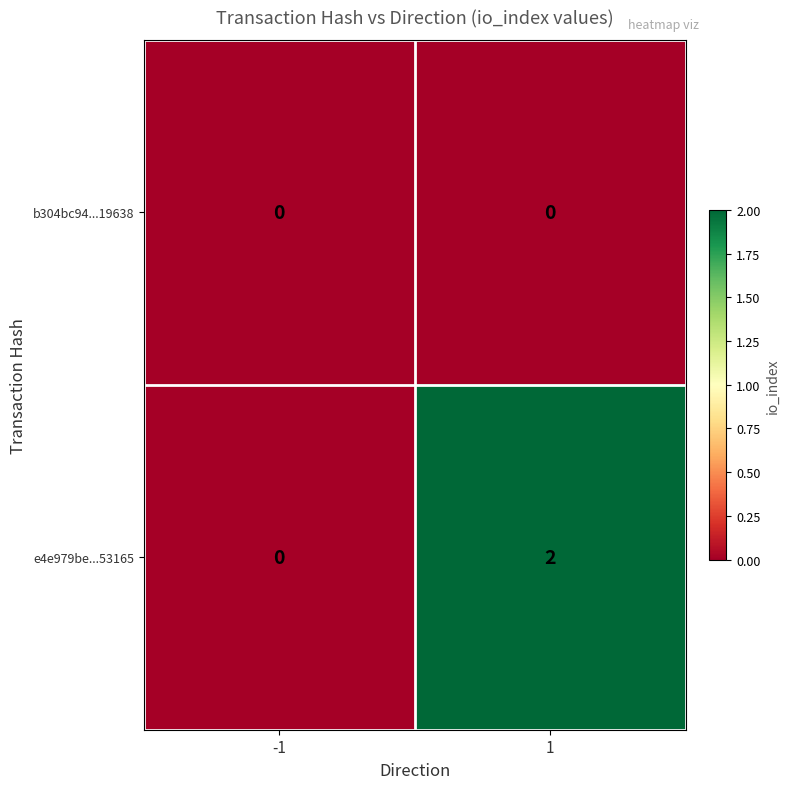

At which category is the sum across all series the highest?

1